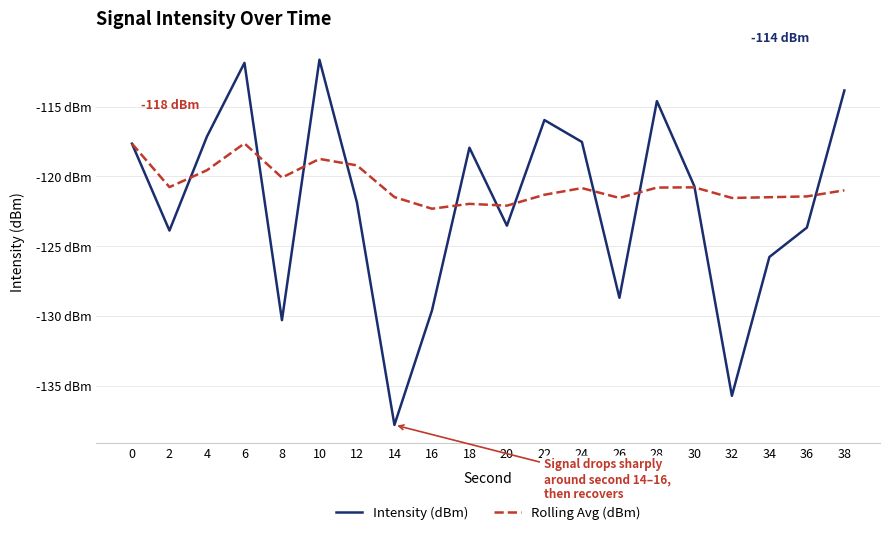

Is this an area chart (filled region under the line)?

No